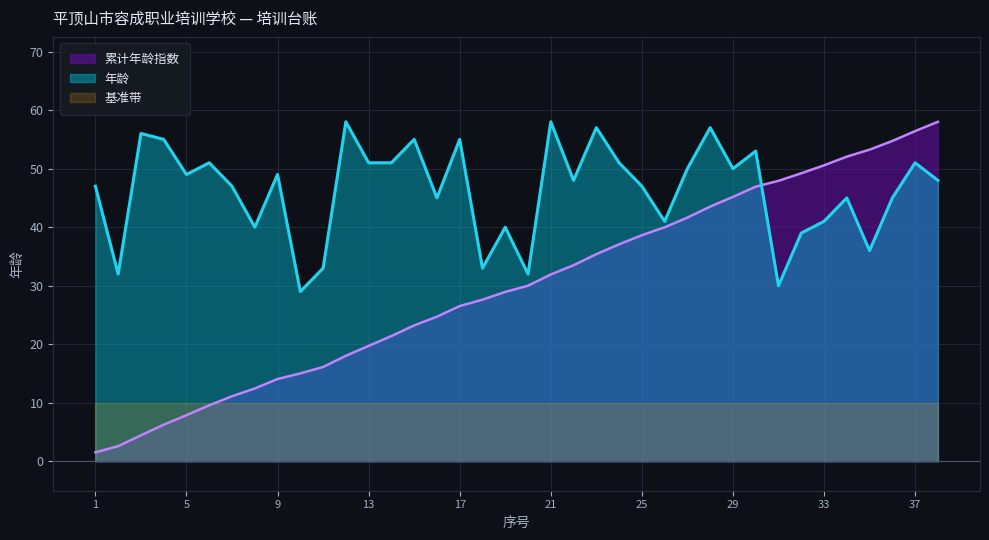

List the series in order of their overall mean, lowest first.

基准带, 累计年龄指数, 年龄